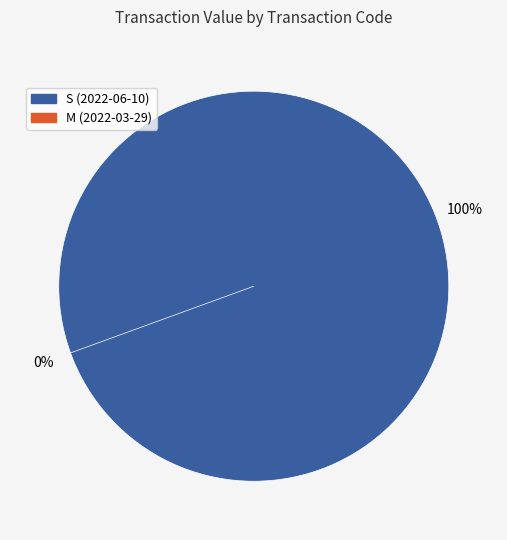

How many slices are in this pie chart?

2